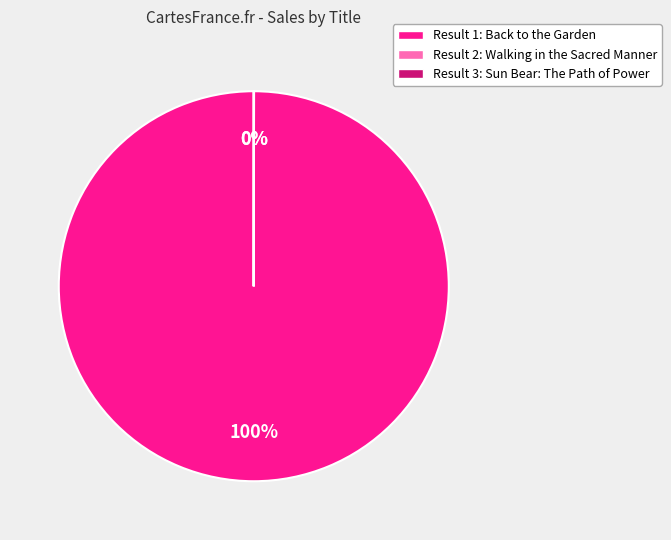

To the nearest percent, what is the average slice percentage?

33%